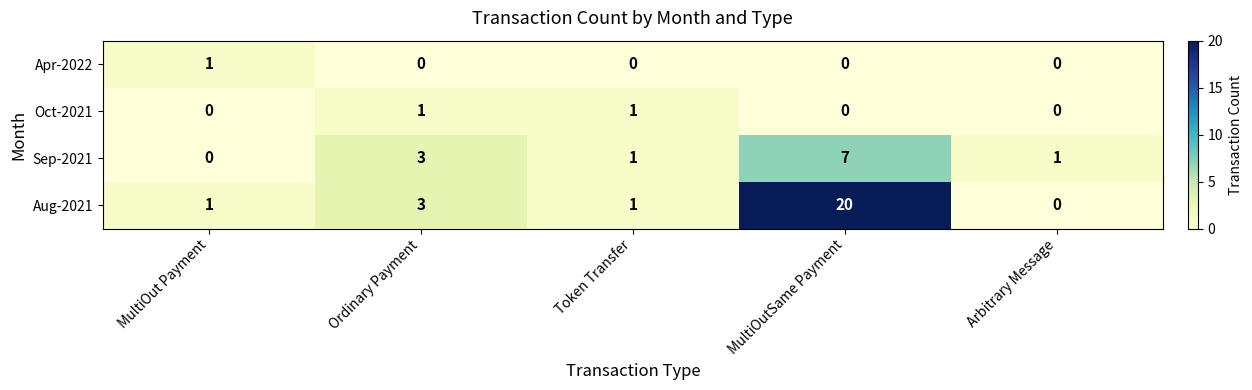

What is the sum of the Aug-2021 values at Token Transfer and Ordinary Payment?

4